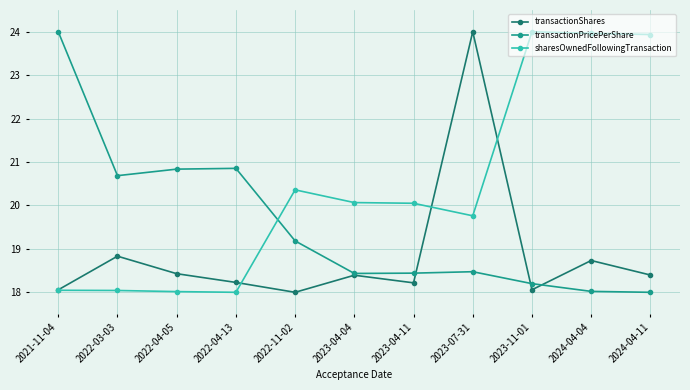

What is the label of the 6th point from the right?

2023-04-04